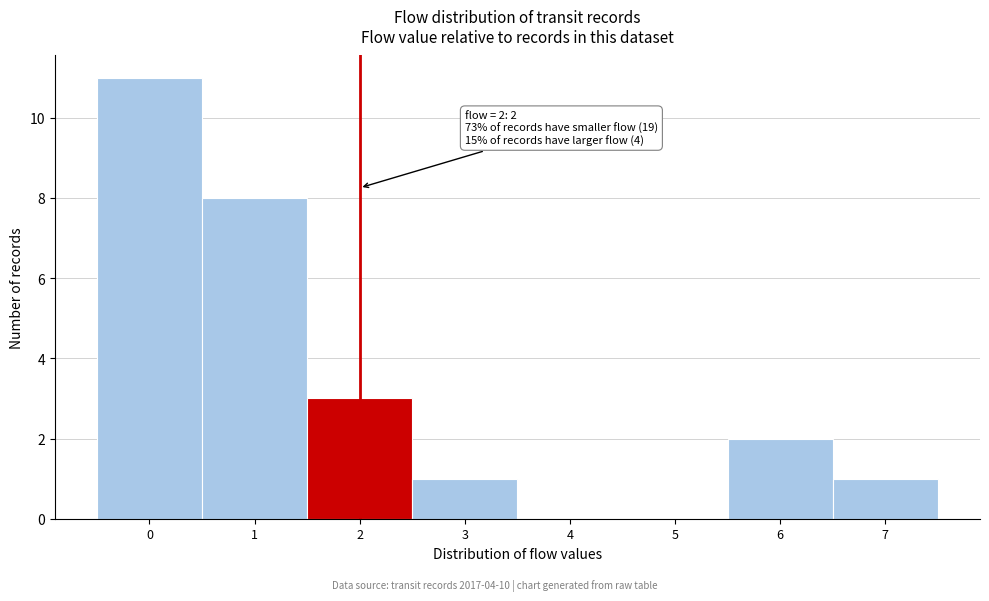

Over which range of the x-axis is the bar tallest?

-0.5 to 0.5